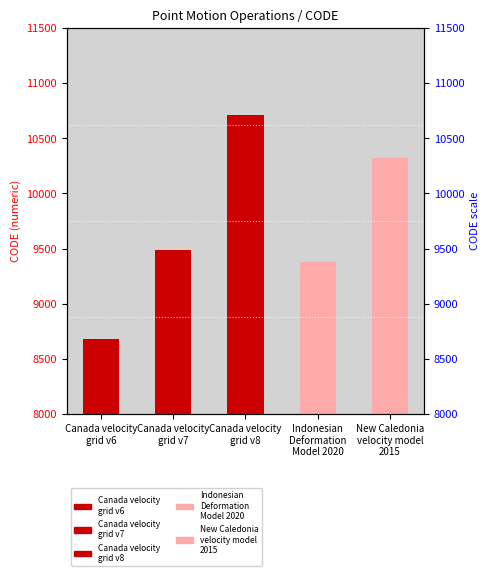

The chart shows a value of 9483 at Canada velocity
grid v7. True or false?

True